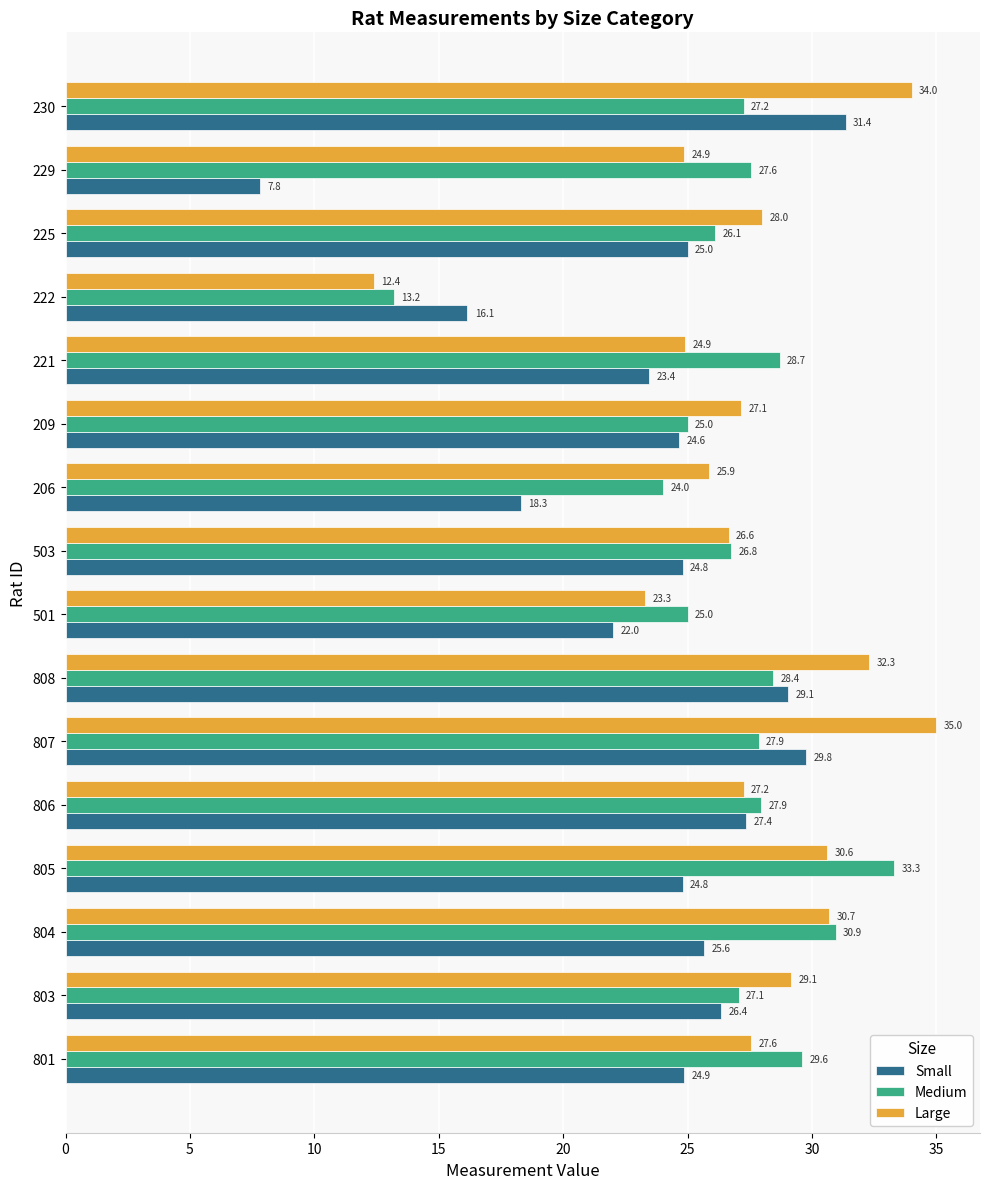

True or false: Medium has a value of 12.1 at 209.

False